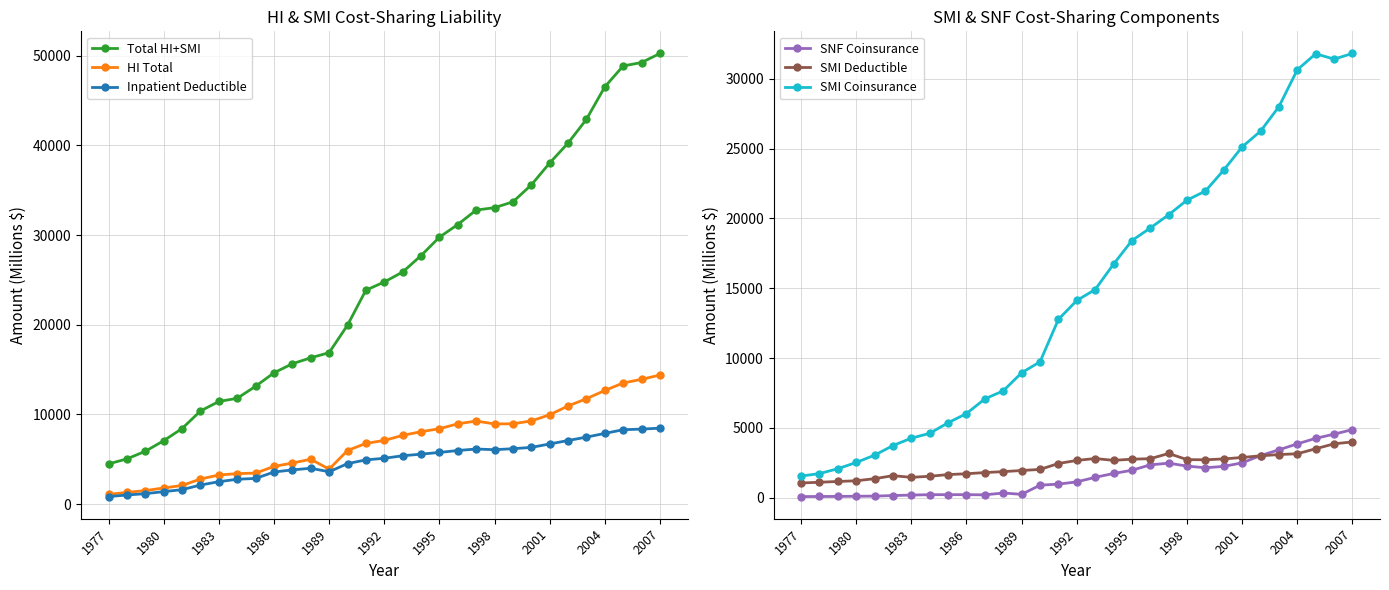

True or false: Total HI+SMI and Inpatient Deductible intersect in this chart.

False